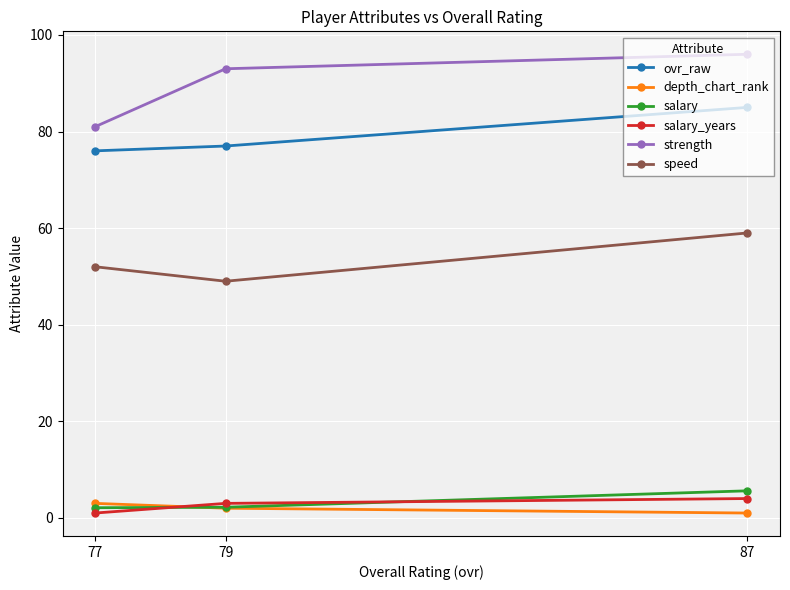

How many lines are shown in the chart?

6